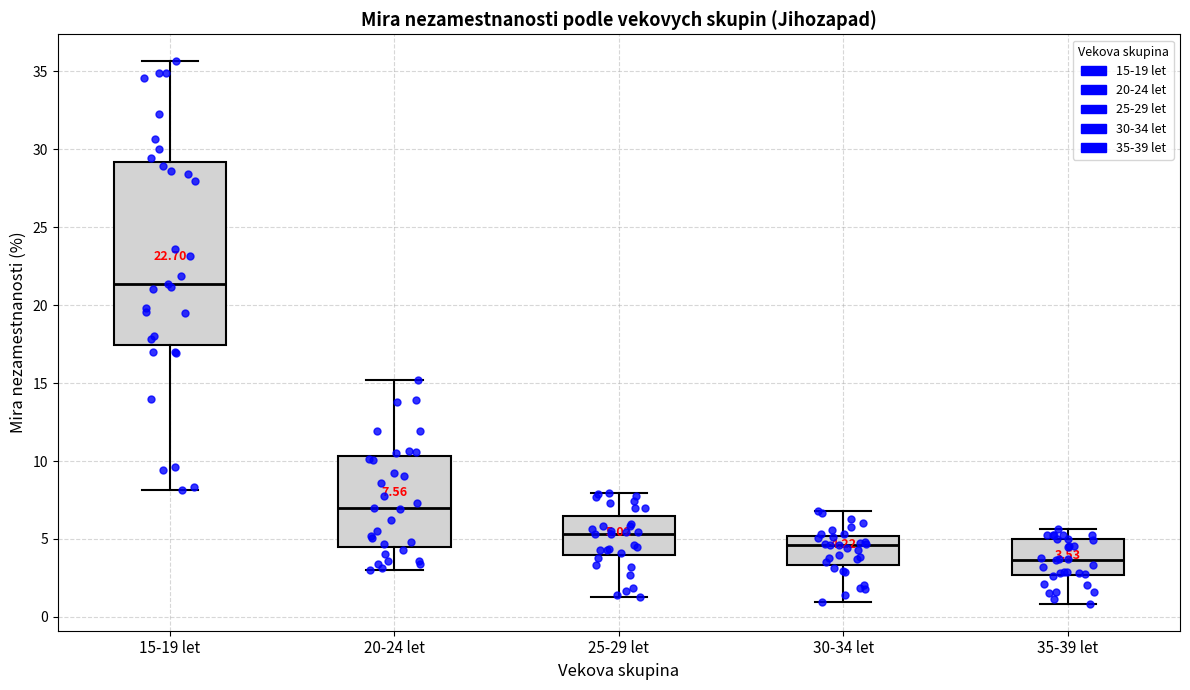

Which box has the highest median line?

15-19 let